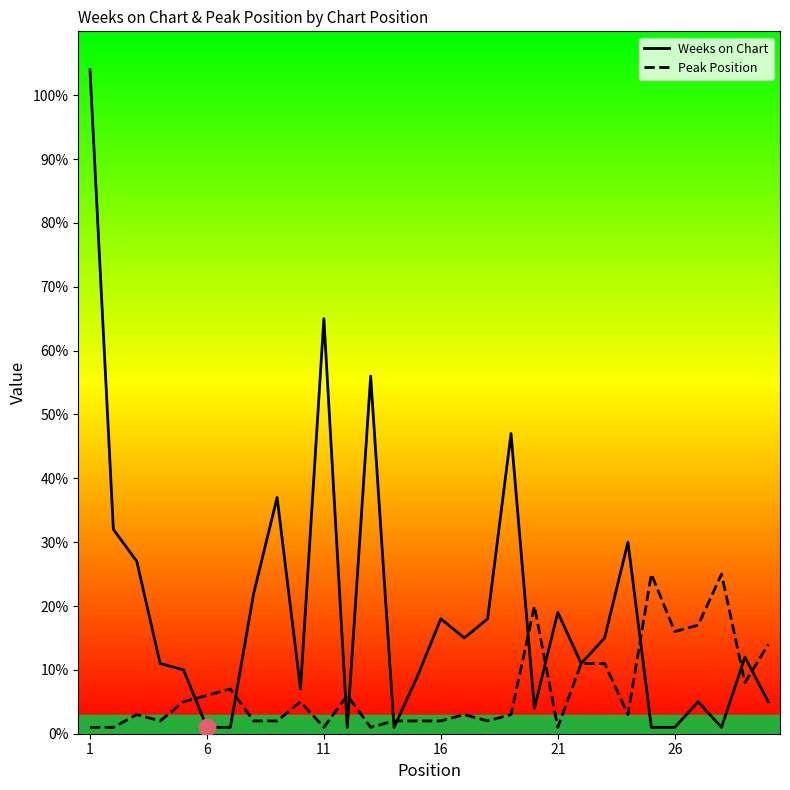

List the series in order of their overall mean, lowest first.

Peak Position, Weeks on Chart